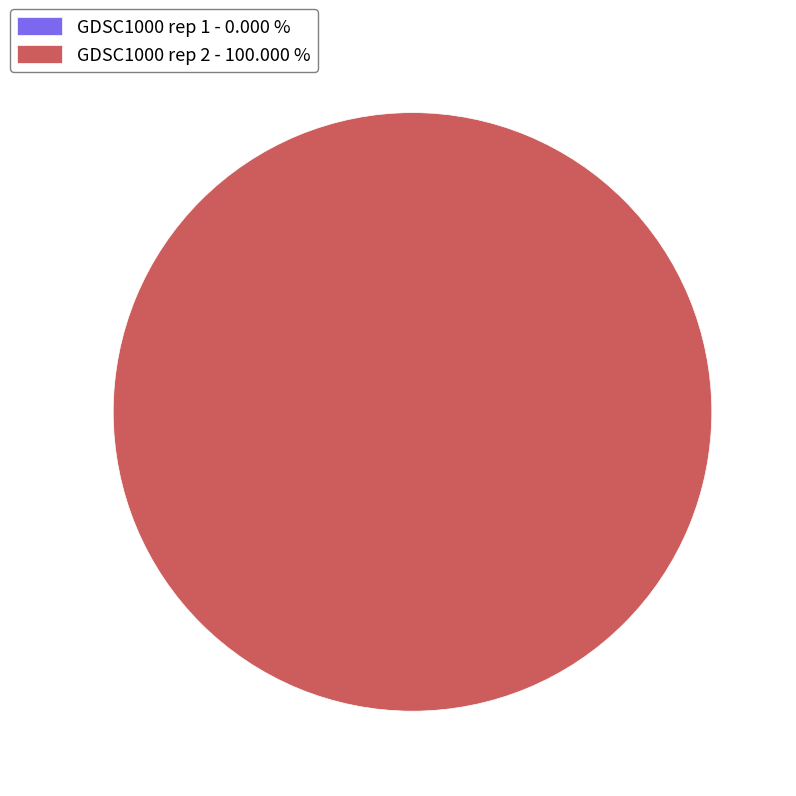

What is the smallest slice in the pie chart?

GDSC1000 rep 1